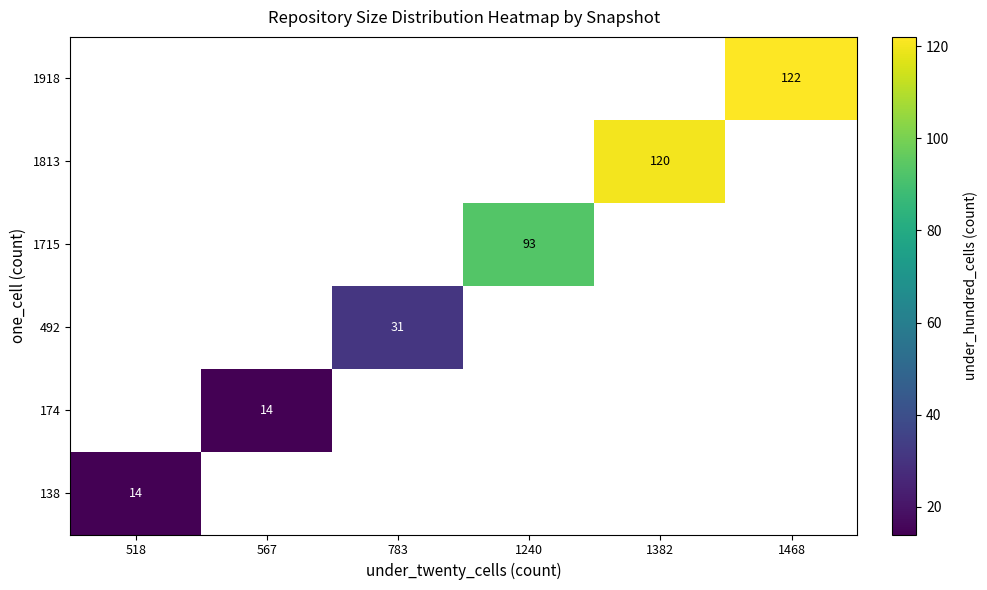

What is the maximum value shown in the chart?

122.0